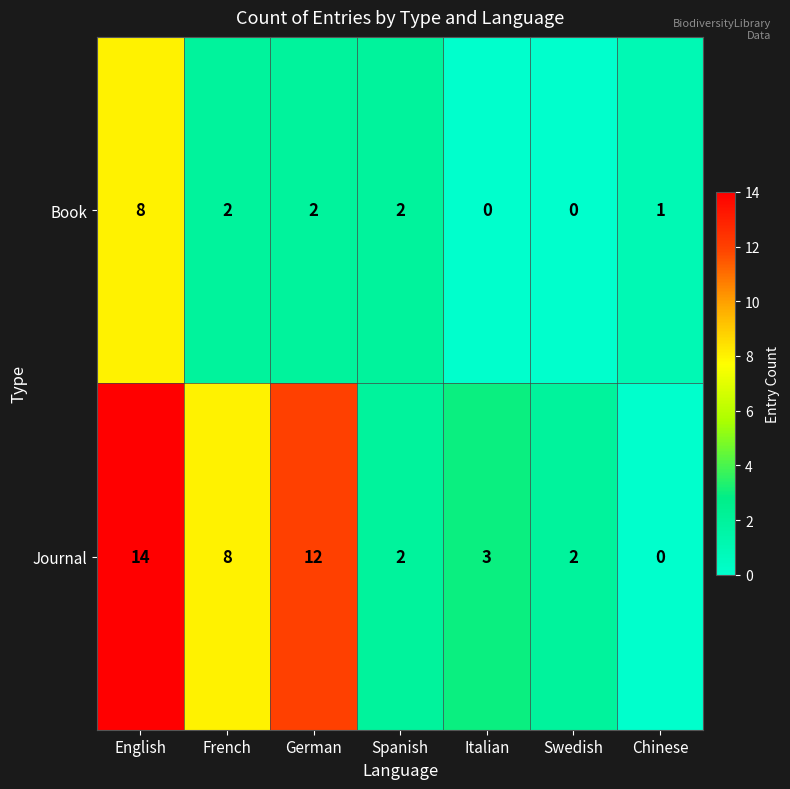

Which series changed the most between French and Chinese?

Journal